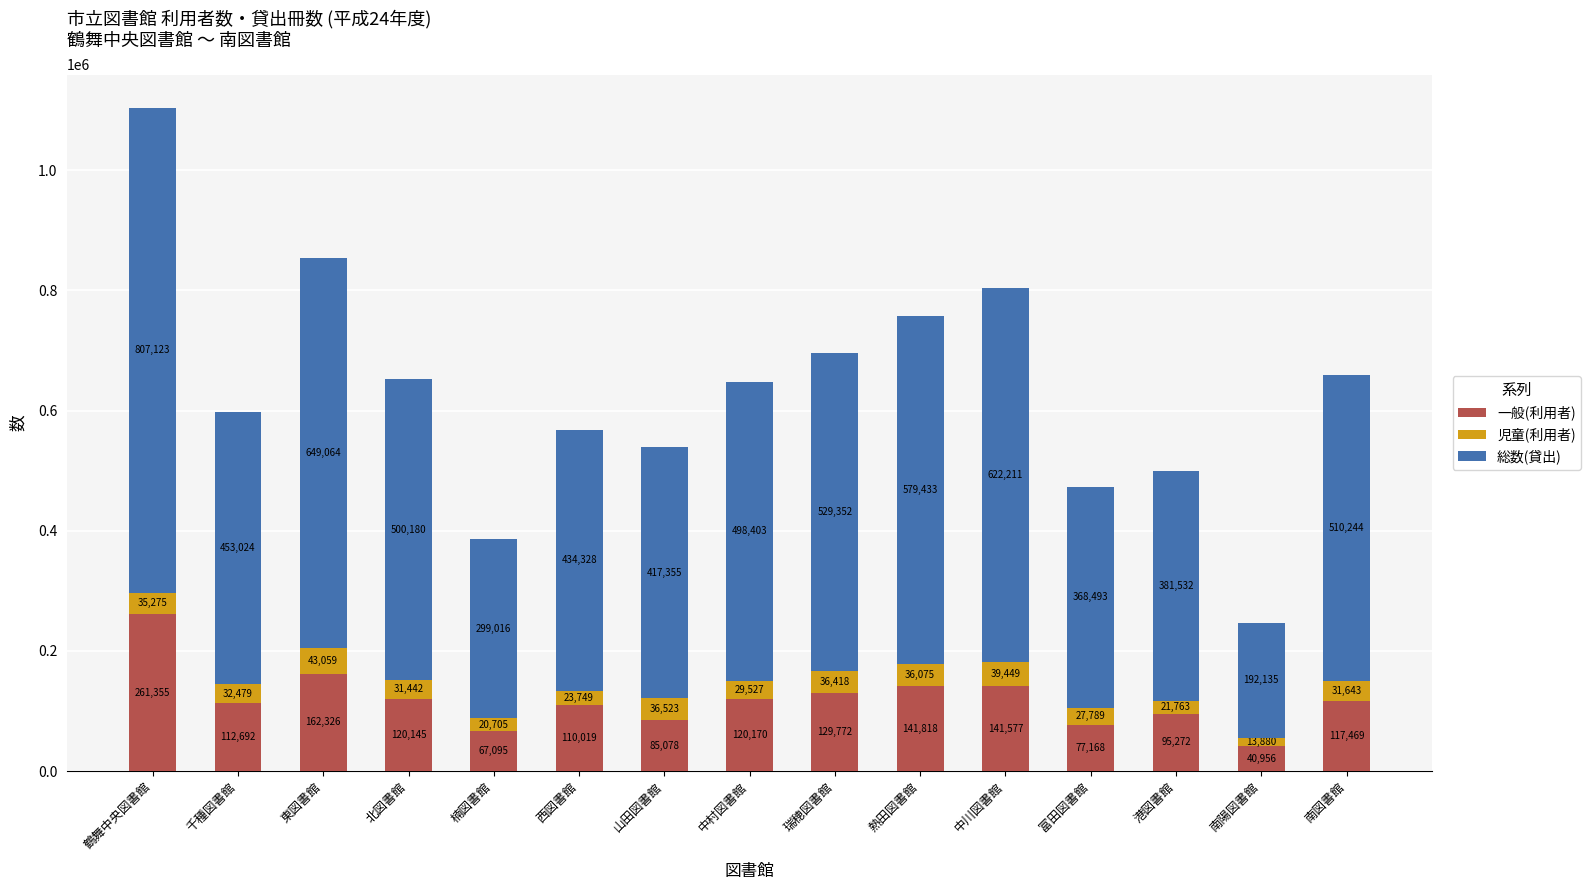

What is the maximum value for 一般(利用者)?

261355